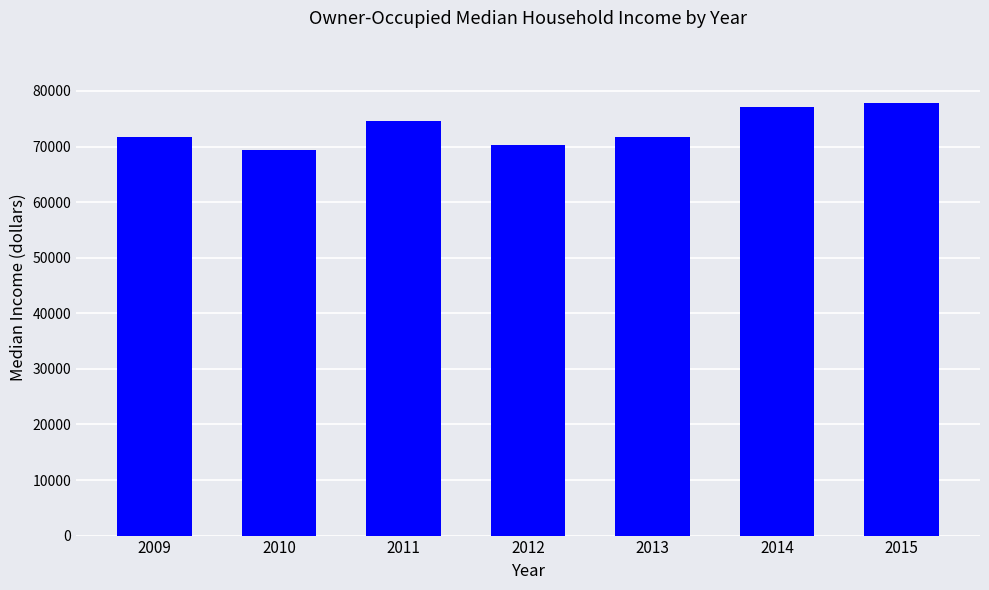

What is the greatest value displayed?

77873